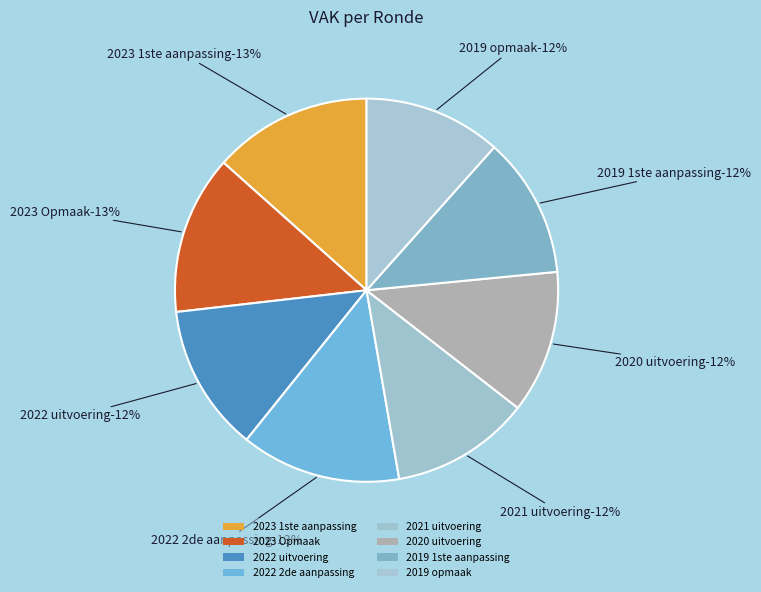

Is there any slice that represents more than half of the pie?

No